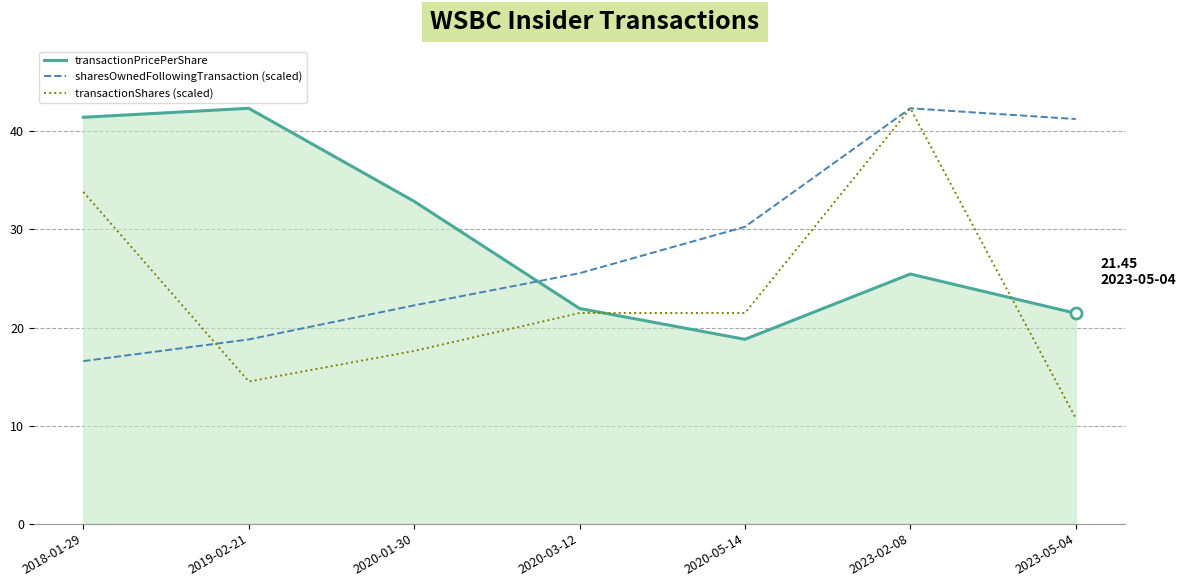

True or false: sharesOwnedFollowingTransaction (scaled) has a value of 30.3 at 2020-05-14.

True